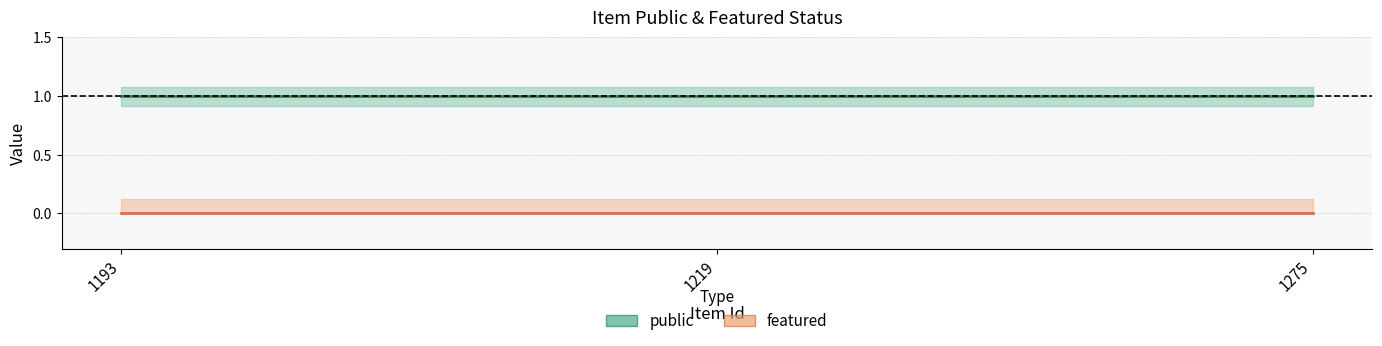

Which has a higher value, 1193 or 1275?

1193